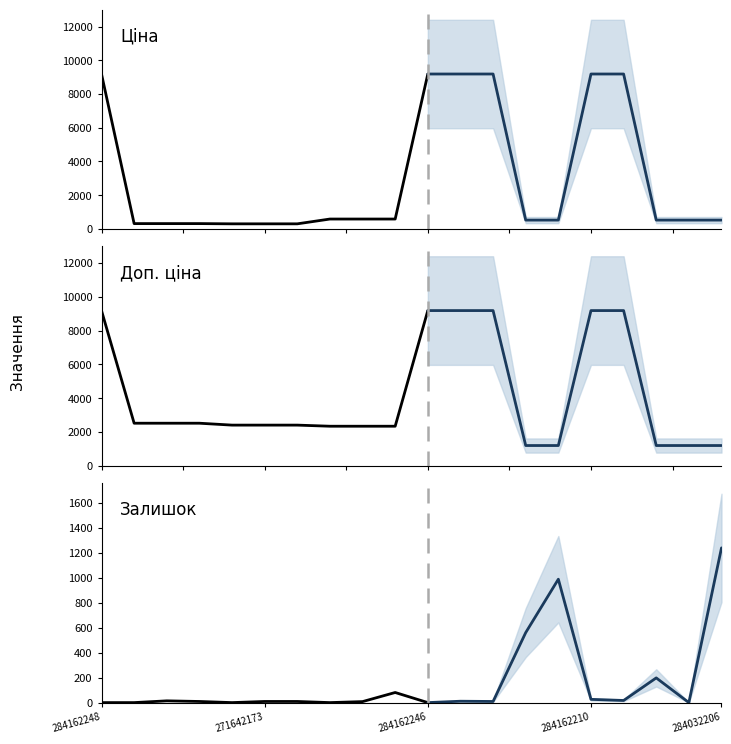

True or false: Доп. ціна has a value of 2405.2 at 271642173.

True